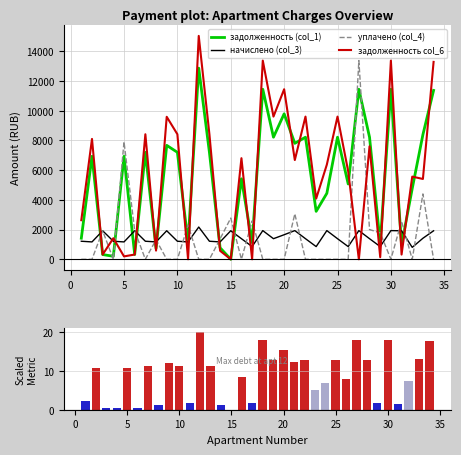

What are all the series names shown in the legend?

задолженность (col_1), начислено (col_3), уплачено (col_4), задолженность col_6